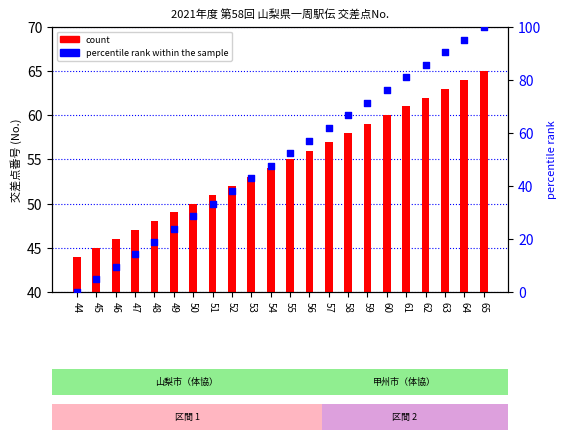

Which series has the largest total across all categories?

count